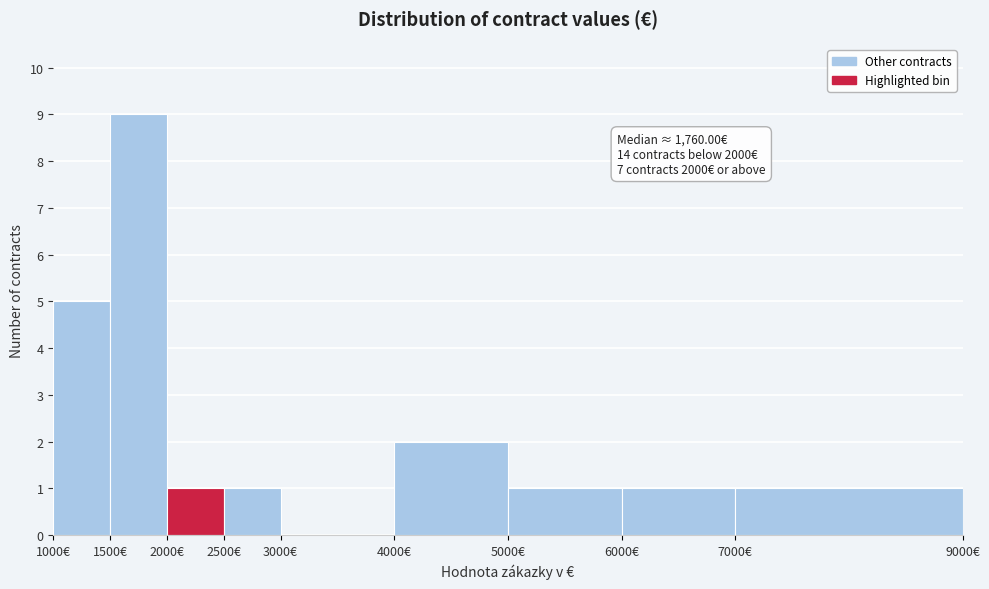

Which range on the x-axis has the tallest bar?

1500 to 2000